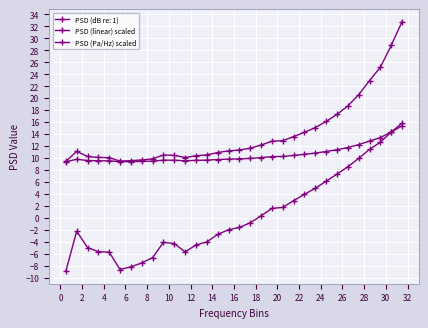

What is the label of the 29th point from the right?

4